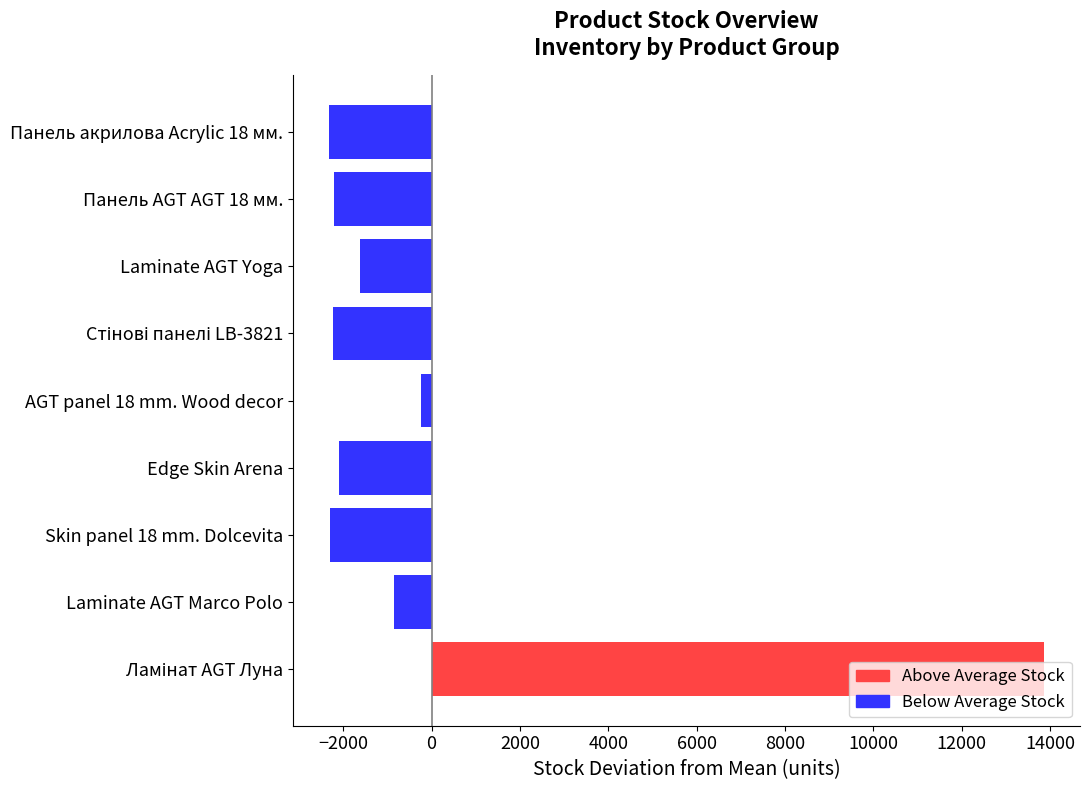

What is the greatest value displayed?

13871.9